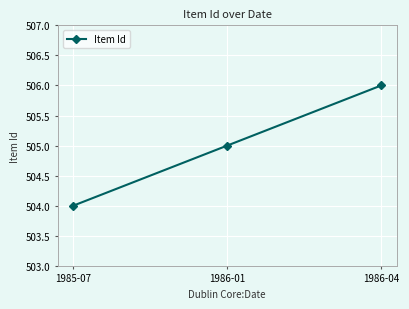

How many values are between 504 and 506?

3